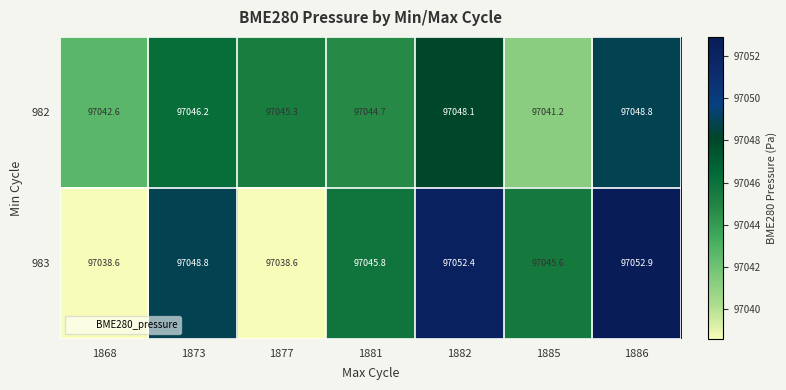

At how many categories does at least one series exceed 97043?

6